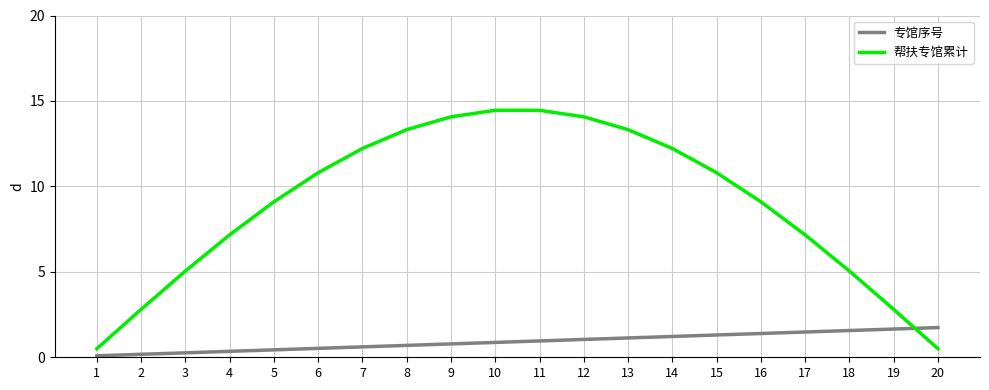

What are all the series names shown in the legend?

专馆序号, 帮扶专馆累计